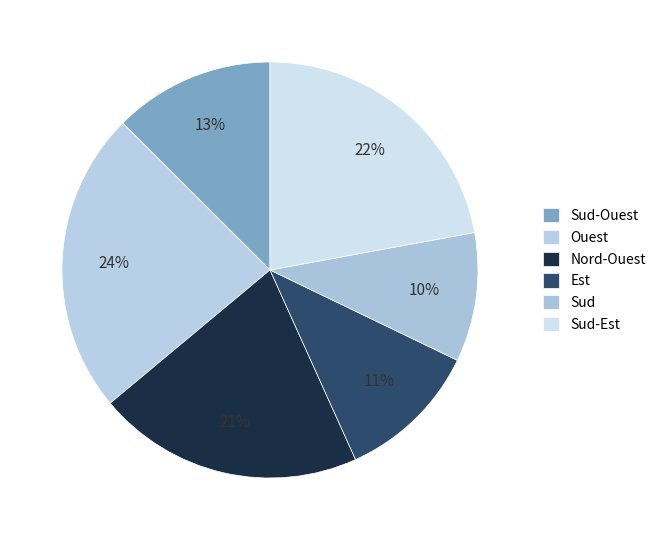

Combined, do Nord-Ouest and Ouest account for over 50%?

No